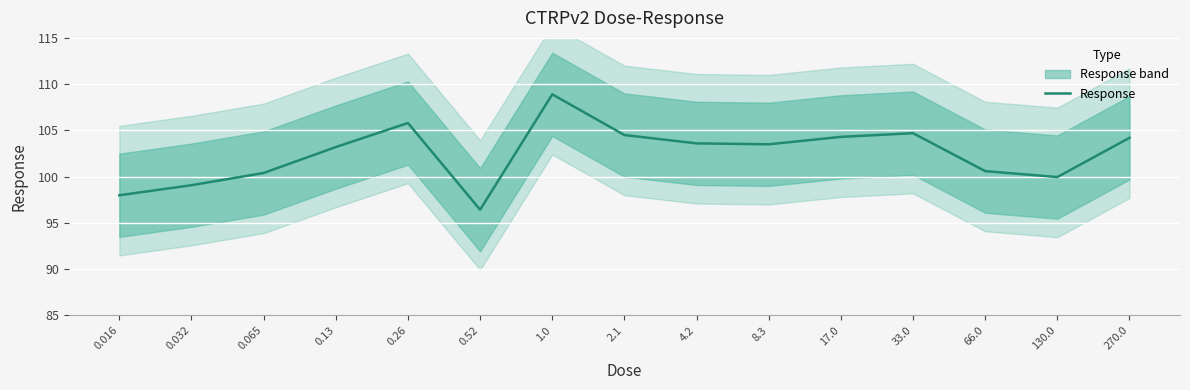

Is this an area chart (filled region under the line)?

No